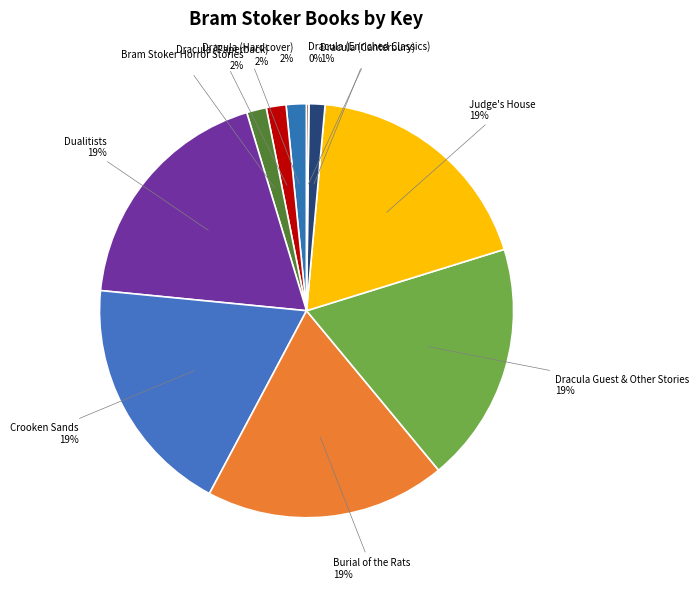

To the nearest percent, what is the difference between the largest and smallest slice percentages?

19%